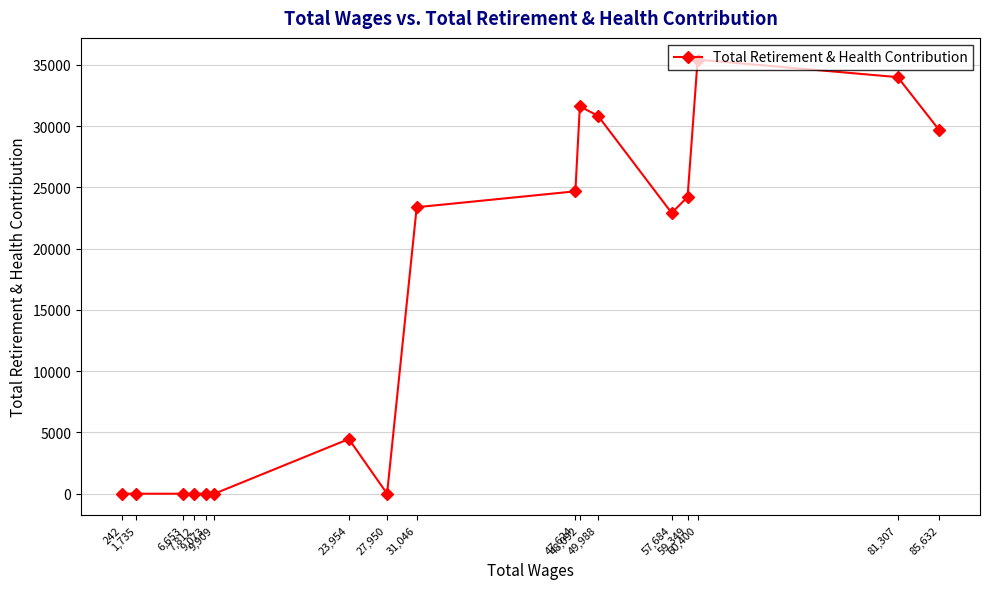

Where does the data first go above 22911?

31,046